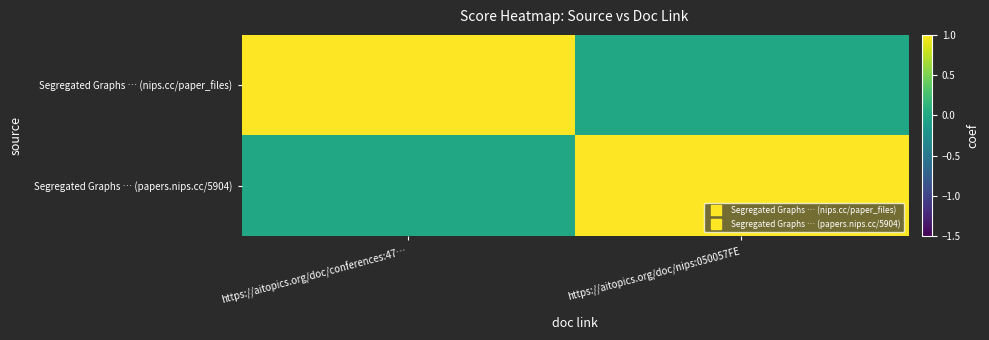

Between https://aitopics.org/doc/nips:050057FE and https://aitopics.org/doc/conferences:47…, which is larger?

https://aitopics.org/doc/conferences:47…